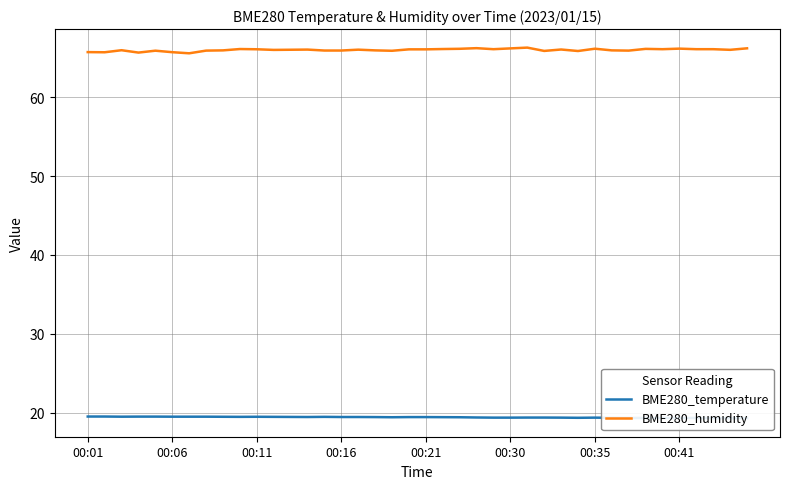

Is it true that BME280_humidity equals 45.5 at 00:06?

False